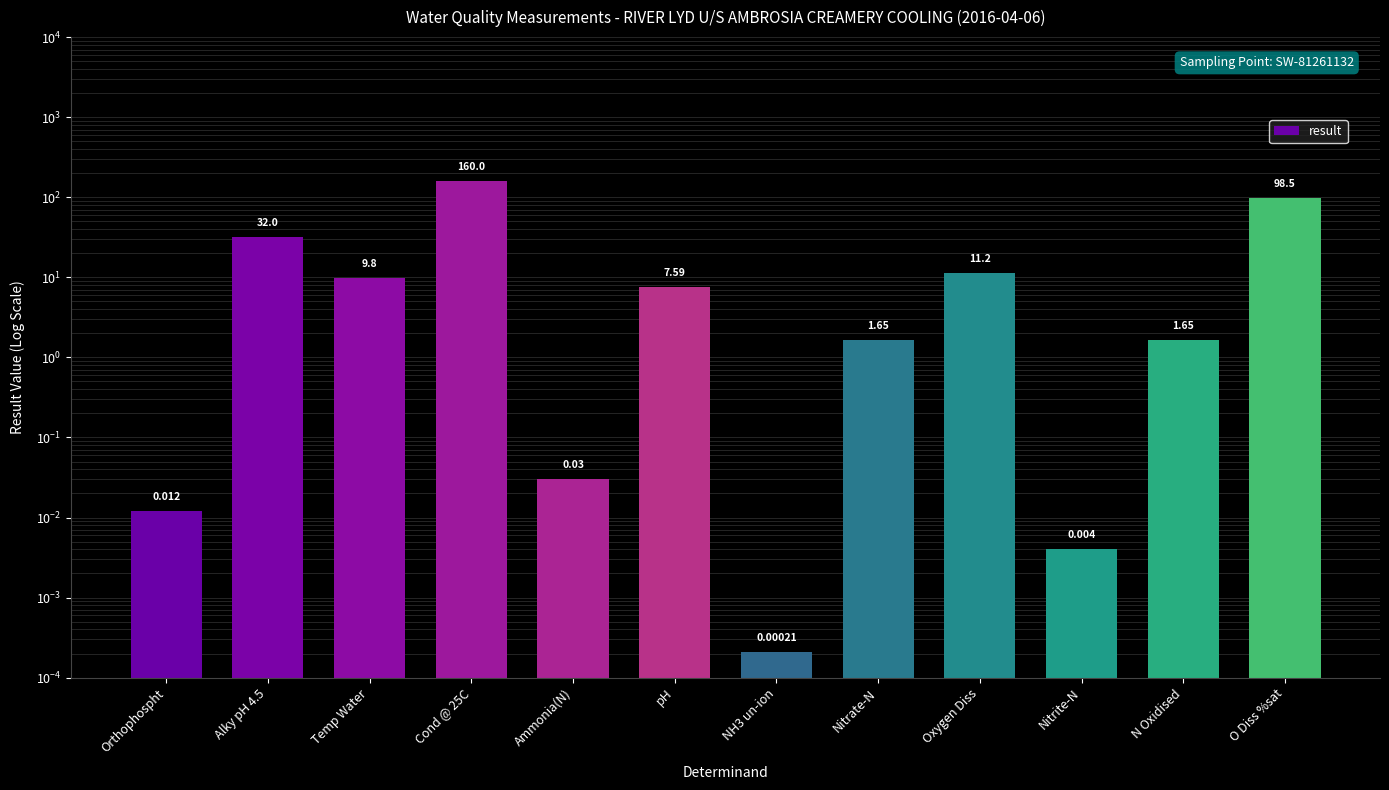

Which label corresponds to the smallest value in the chart?

NH3 un-ion